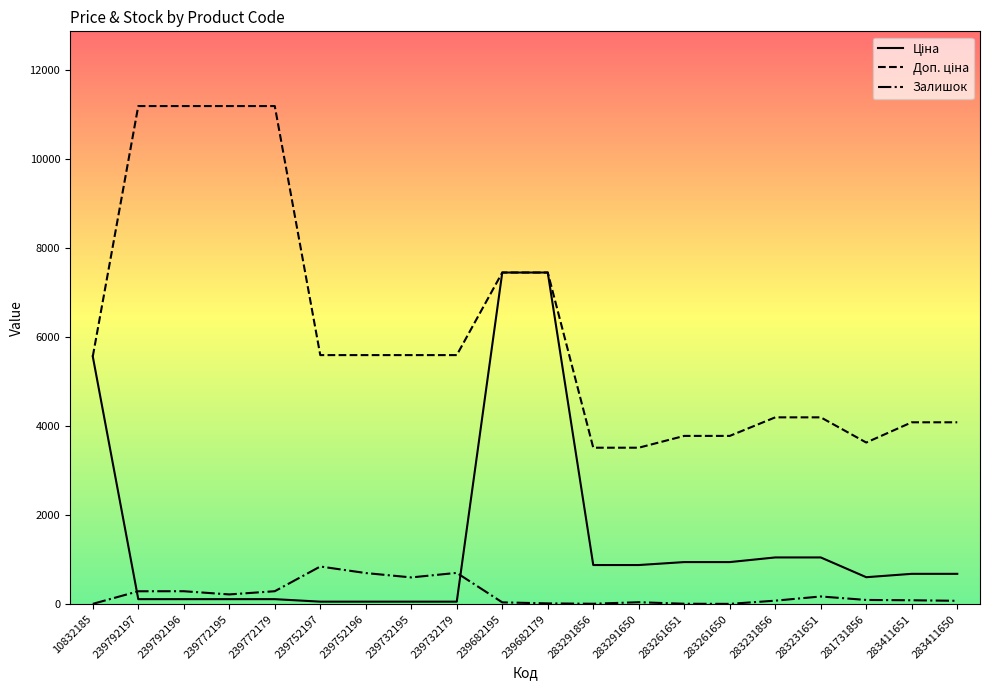

What is the maximum value for Залишок?

845.0